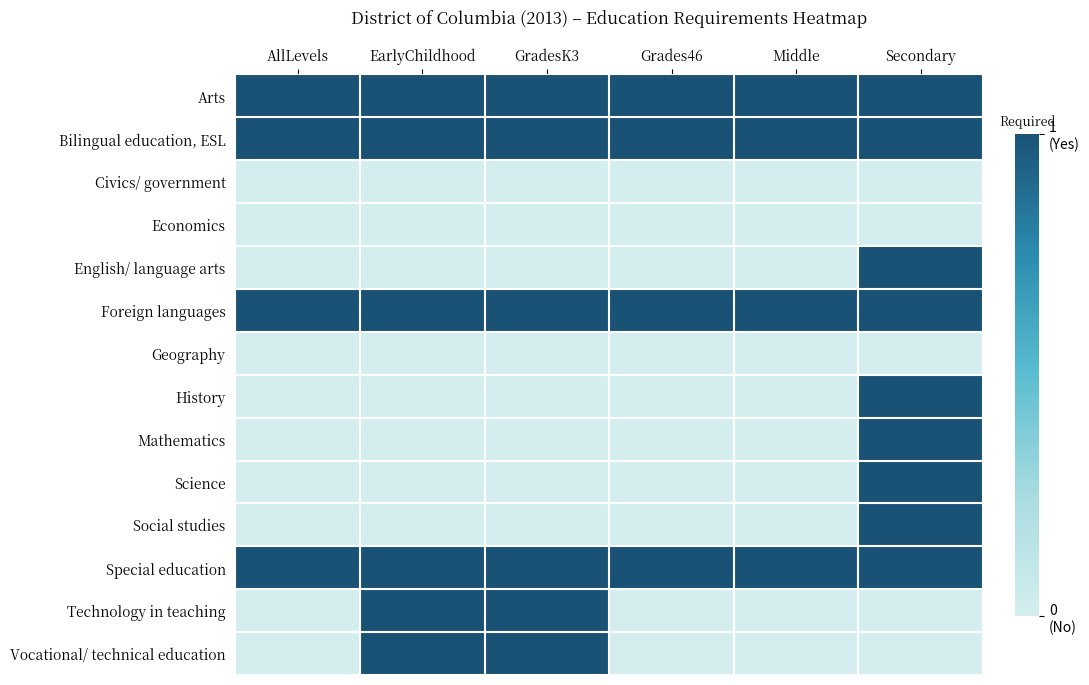

Reading left to right, extract all data points from this chart.

Arts: AllLevels=1	EarlyChildhood=1	GradesK3=1	Grades46=1	Middle=1	Secondary=1
Bilingual education, ESL: AllLevels=1	EarlyChildhood=1	GradesK3=1	Grades46=1	Middle=1	Secondary=1
Civics/ government: AllLevels=0	EarlyChildhood=0	GradesK3=0	Grades46=0	Middle=0	Secondary=0
Economics: AllLevels=0	EarlyChildhood=0	GradesK3=0	Grades46=0	Middle=0	Secondary=0
English/ language arts: AllLevels=0	EarlyChildhood=0	GradesK3=0	Grades46=0	Middle=0	Secondary=1
Foreign languages: AllLevels=1	EarlyChildhood=1	GradesK3=1	Grades46=1	Middle=1	Secondary=1
Geography: AllLevels=0	EarlyChildhood=0	GradesK3=0	Grades46=0	Middle=0	Secondary=0
History: AllLevels=0	EarlyChildhood=0	GradesK3=0	Grades46=0	Middle=0	Secondary=1
Mathematics: AllLevels=0	EarlyChildhood=0	GradesK3=0	Grades46=0	Middle=0	Secondary=1
Science: AllLevels=0	EarlyChildhood=0	GradesK3=0	Grades46=0	Middle=0	Secondary=1
Social studies: AllLevels=0	EarlyChildhood=0	GradesK3=0	Grades46=0	Middle=0	Secondary=1
Special education: AllLevels=1	EarlyChildhood=1	GradesK3=1	Grades46=1	Middle=1	Secondary=1
Technology in teaching: AllLevels=0	EarlyChildhood=1	GradesK3=1	Grades46=0	Middle=0	Secondary=0
Vocational/ technical education: AllLevels=0	EarlyChildhood=1	GradesK3=1	Grades46=0	Middle=0	Secondary=0